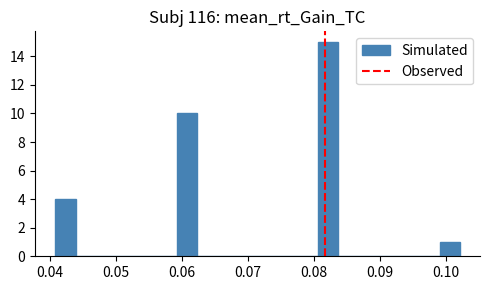

Around what value on the x-axis is the tallest bar? Give the approximate position of its centre, as read against the axis.

0.082